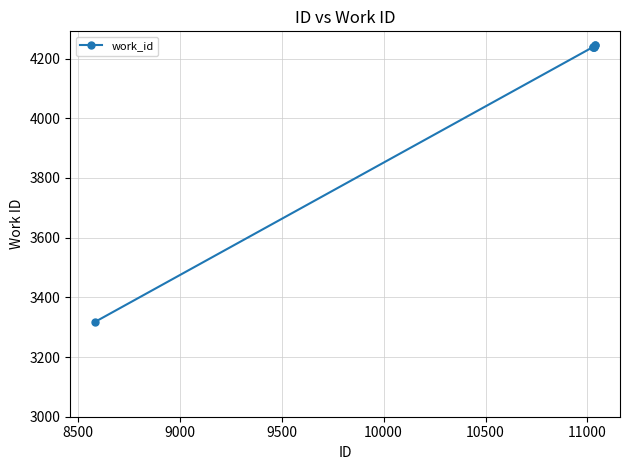

How many lines are shown in the chart?

1